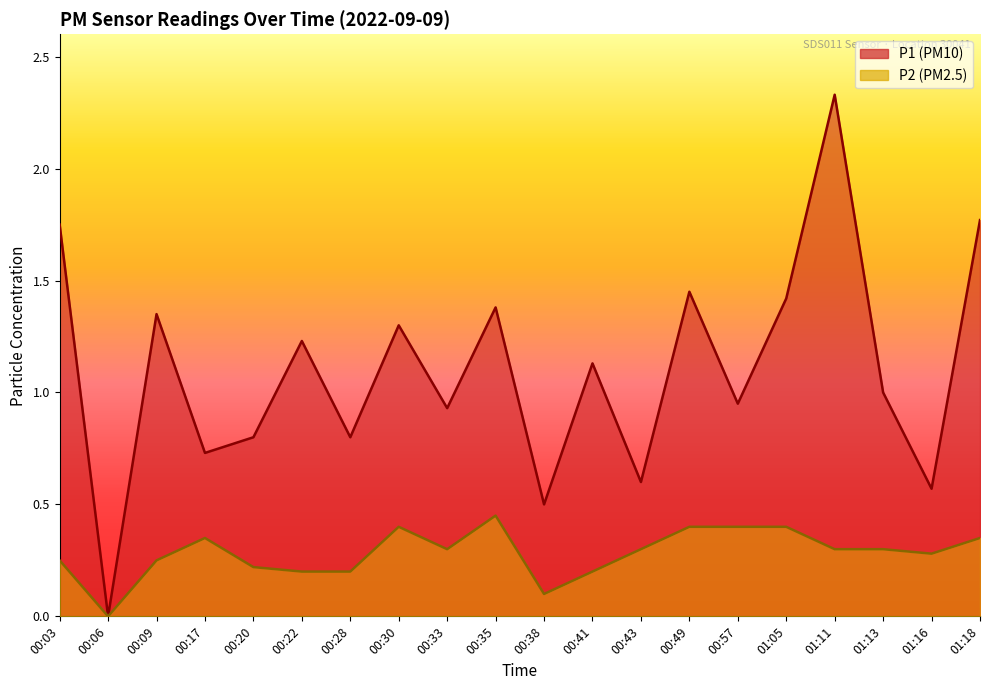

What is the difference between the P2 values at 00:38 and 00:06?

0.1